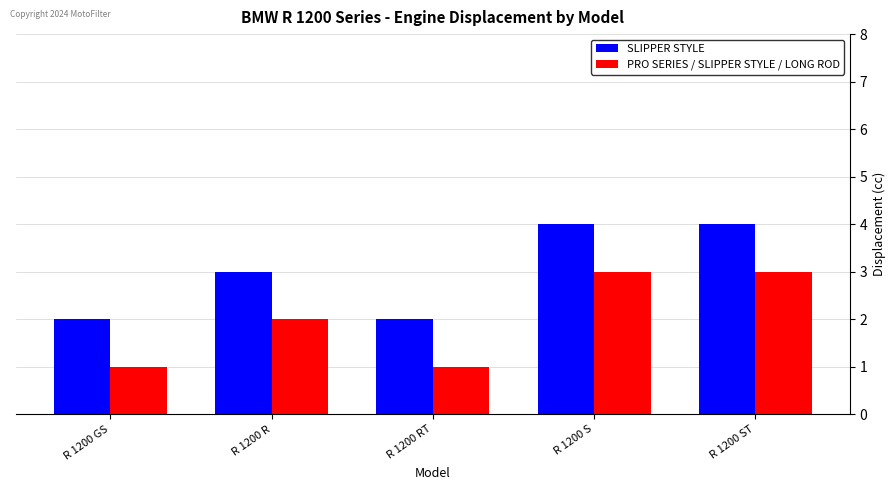

Reading left to right, extract all data points from this chart.

SLIPPER STYLE: R 1200 GS=2	R 1200 R=3	R 1200 RT=2	R 1200 S=4	R 1200 ST=4
PRO SERIES / SLIPPER STYLE / LONG ROD: R 1200 GS=1	R 1200 R=2	R 1200 RT=1	R 1200 S=3	R 1200 ST=3